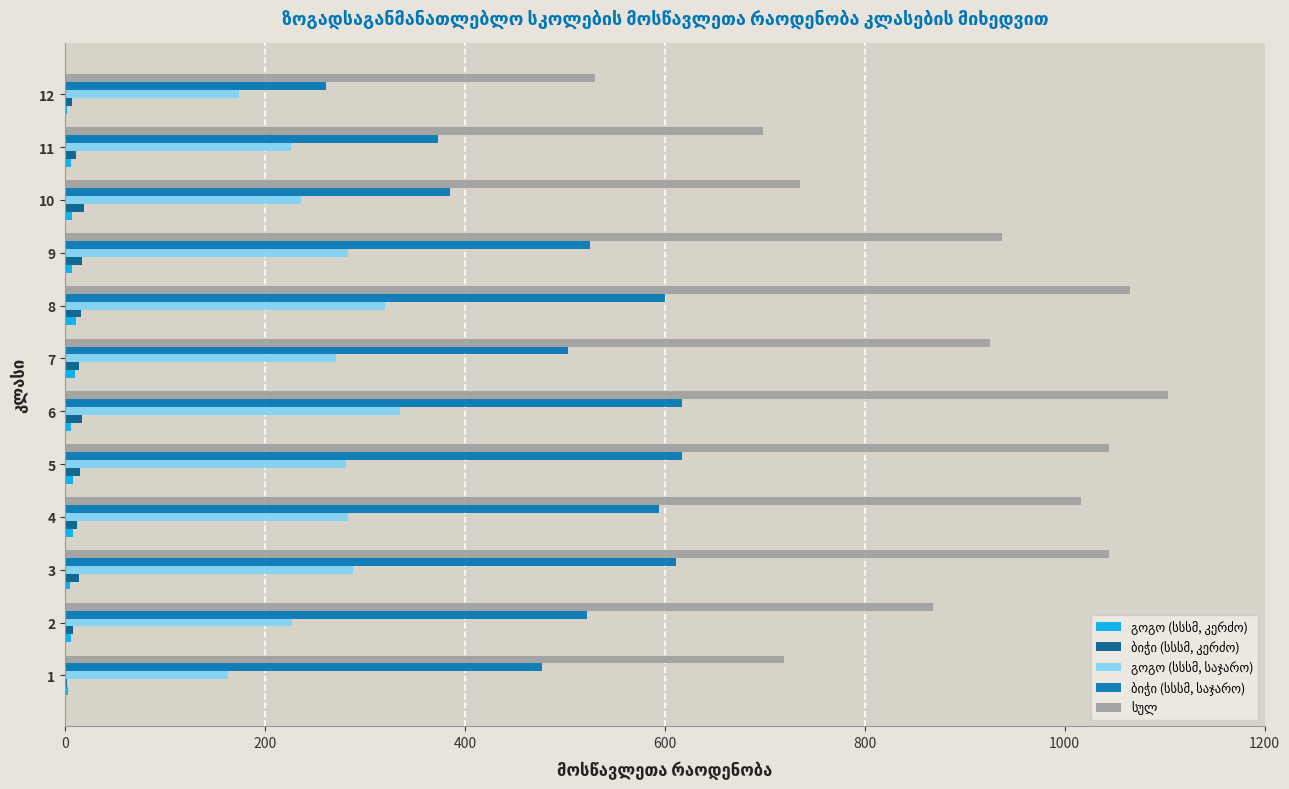

What is the maximum value shown in the chart?

1103